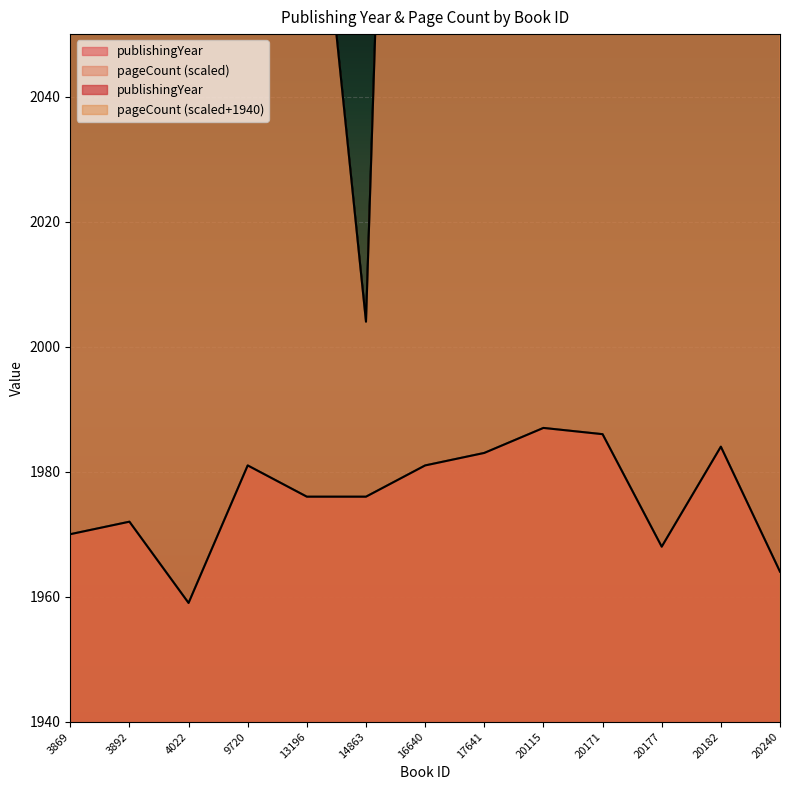

What is the sum of the publishingYear values at 20182 and 20171?

3970